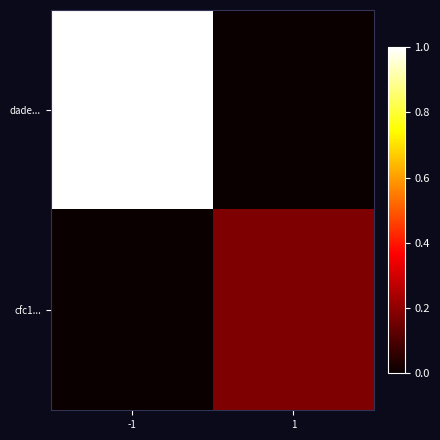

Reading right to left, list all the values displayed in this chart.

dade...: 1=0.0	-1=1.0
cfc1...: 1=0.2	-1=0.0